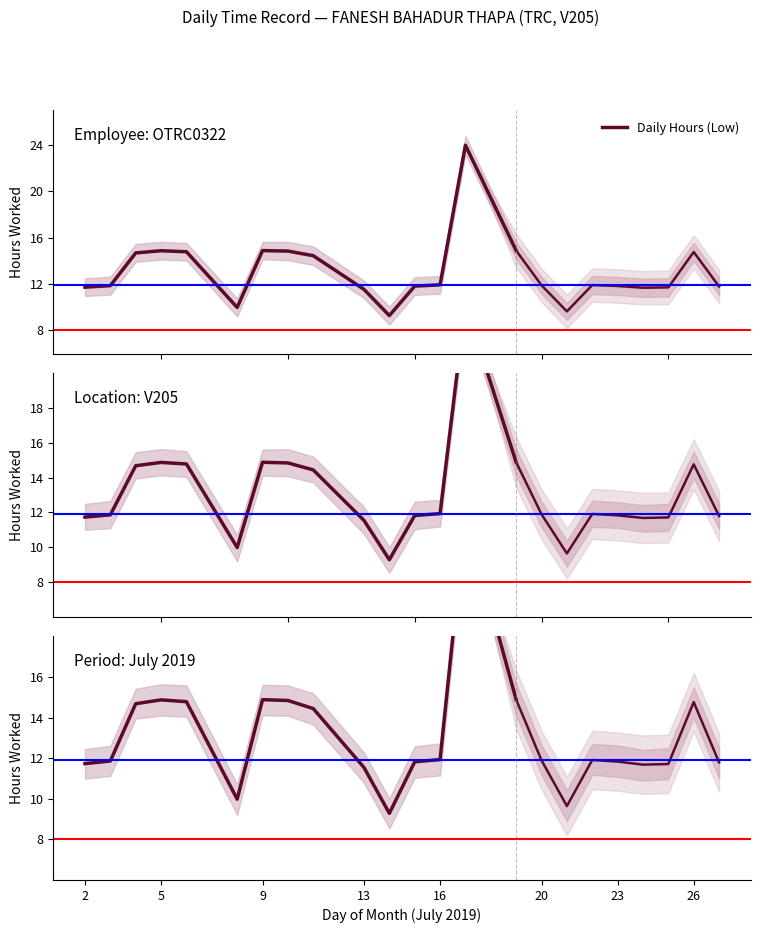

How many lines are shown in the chart?

1